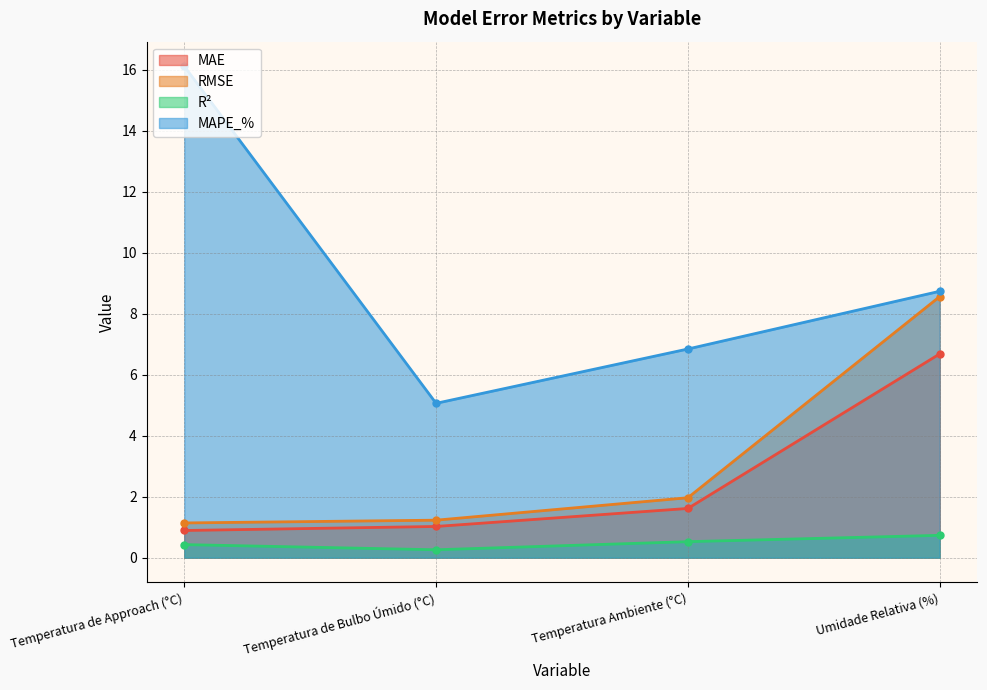

The value of R² at Temperatura Ambiente (°C) is 0.5. True or false?

True